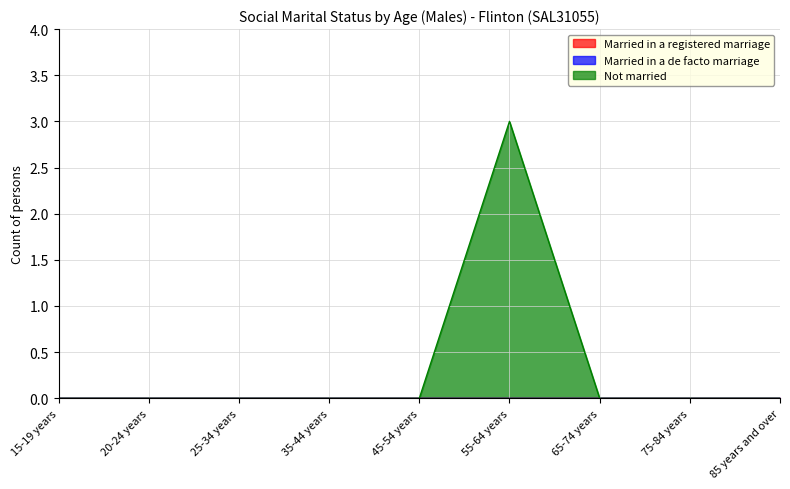

At how many categories does at least one series exceed 1?

1